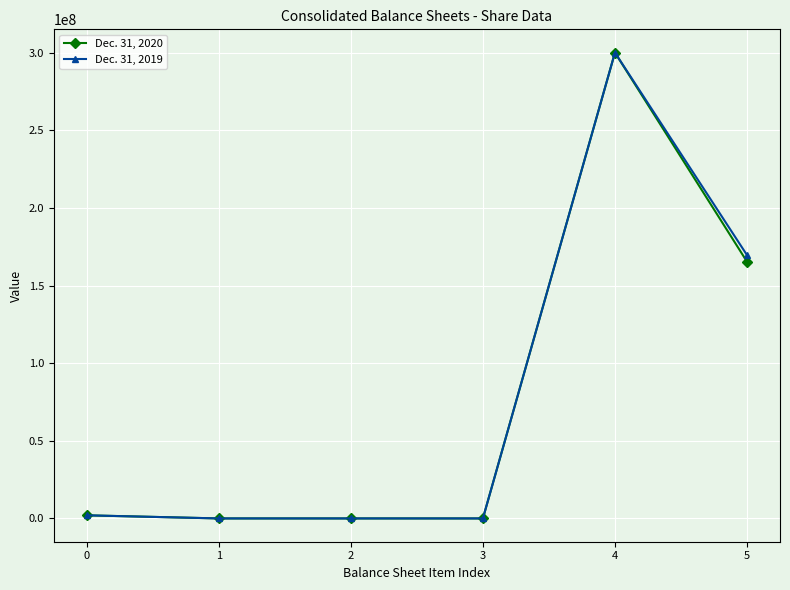

List the series in order of their overall mean, highest first.

Dec. 31, 2019, Dec. 31, 2020